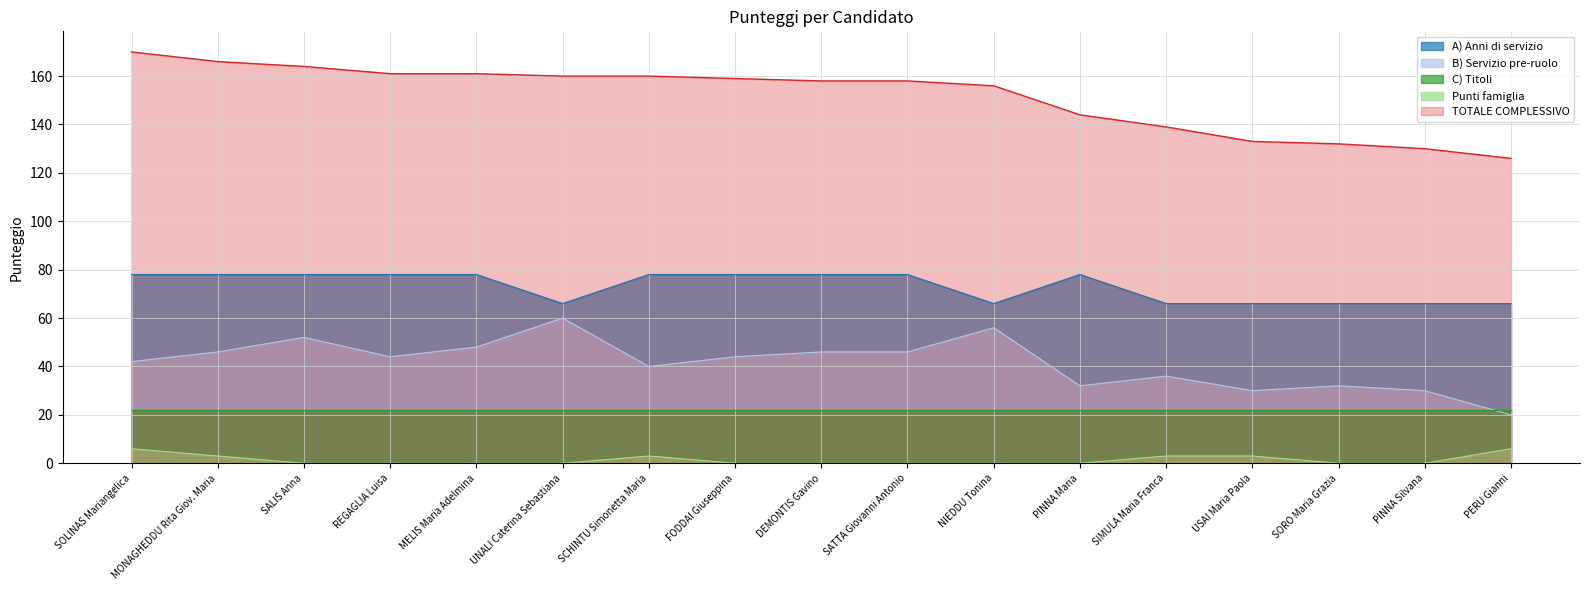

Which series has the largest total across all categories?

TOTALE COMPLESSIVO